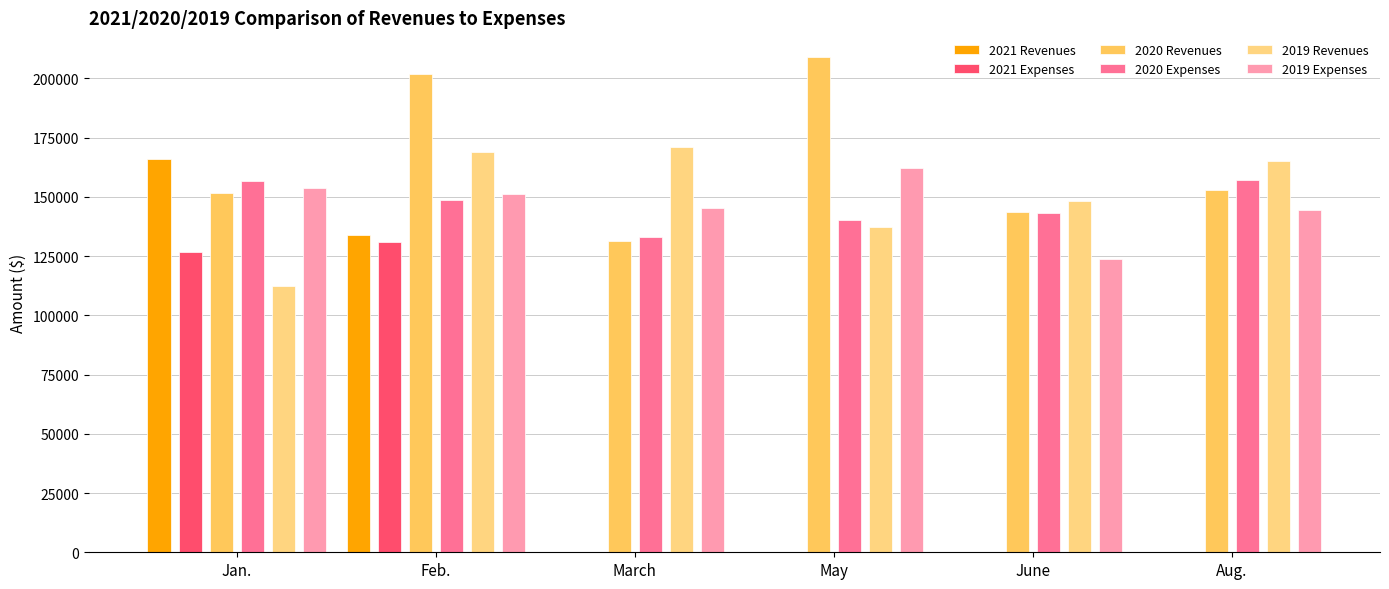

What is the value of the 2020 Expenses bar at the 5th from the left?

143280.5